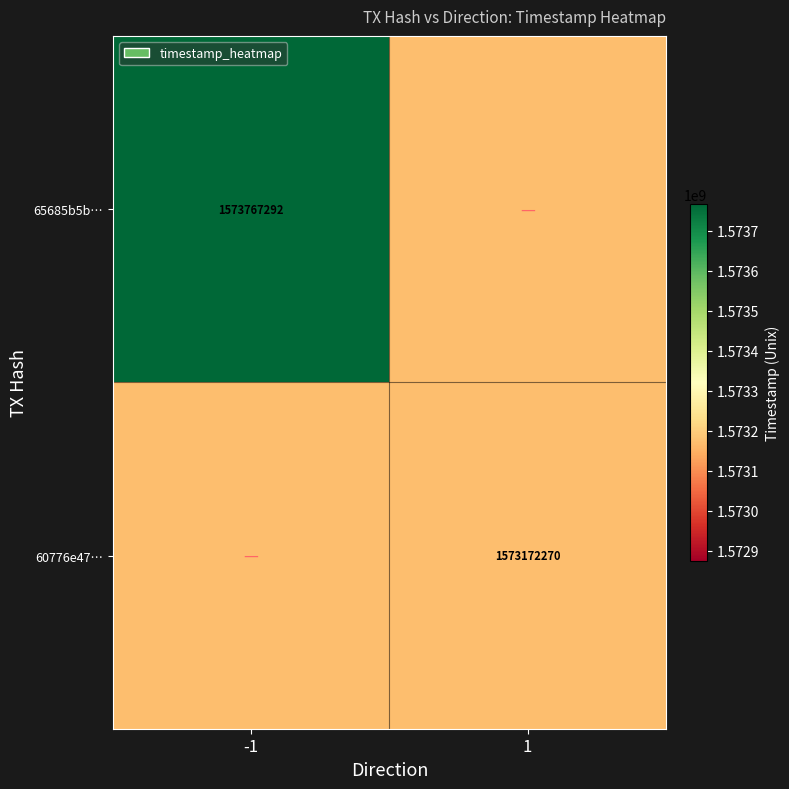

Is it true that 60776e47… equals 456310932 at 1?

False